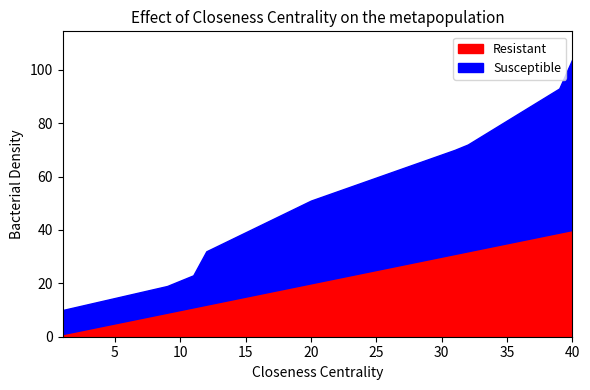

At which label is Resistant closest to 20?

20